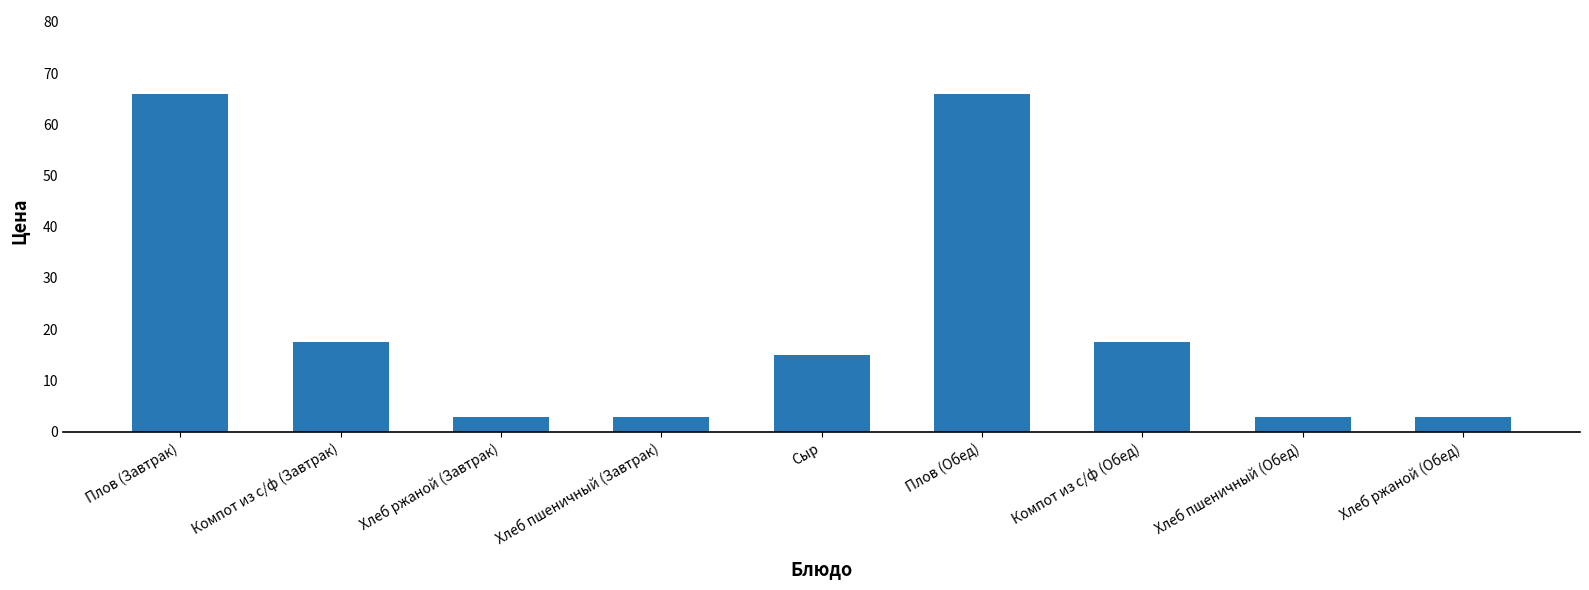

True or false: the data shows 14.2 at Плов (Обед).

False